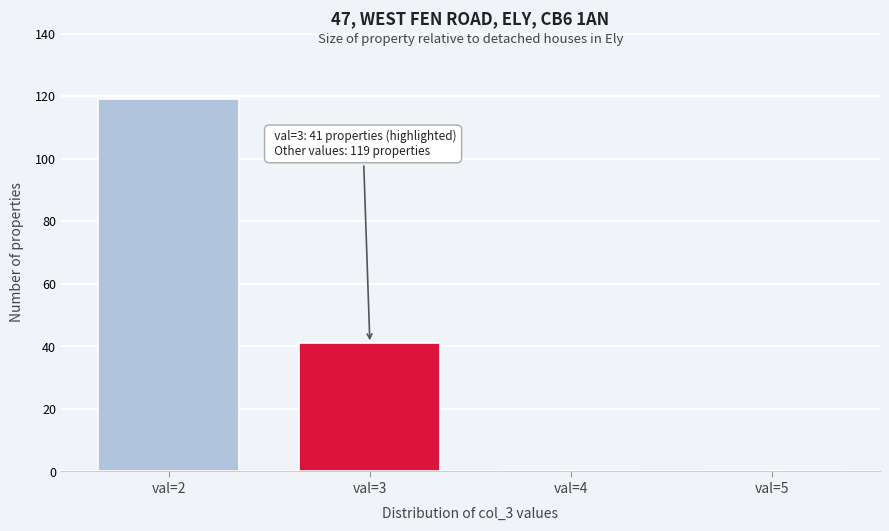

Which range on the x-axis has the tallest bar?

1.5 to 2.5